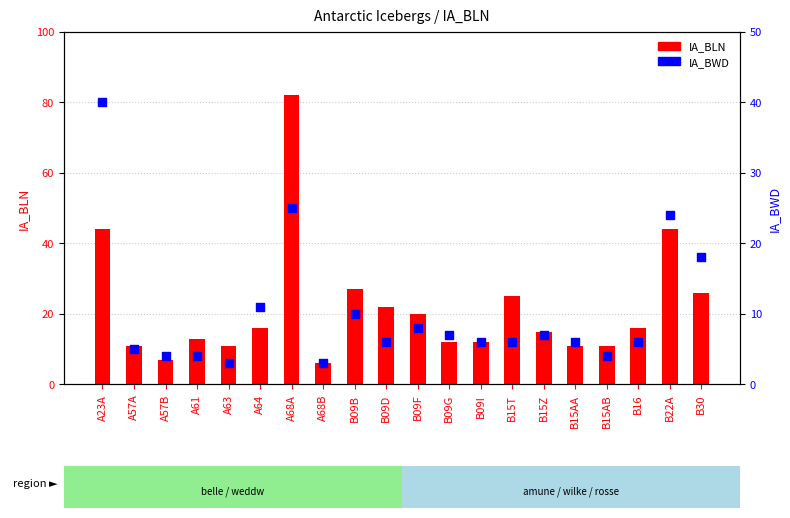

At how many categories does at least one series exceed 44?

1